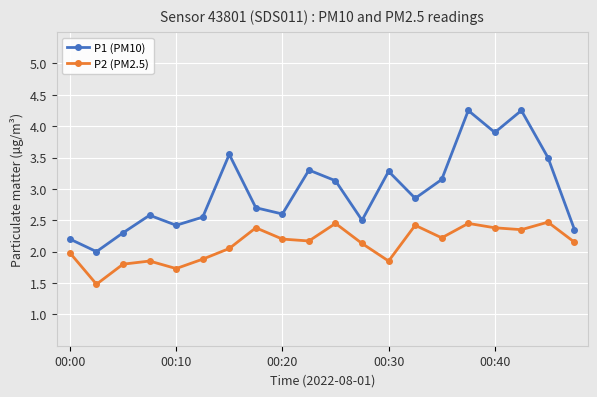

How many lines are shown in the chart?

2